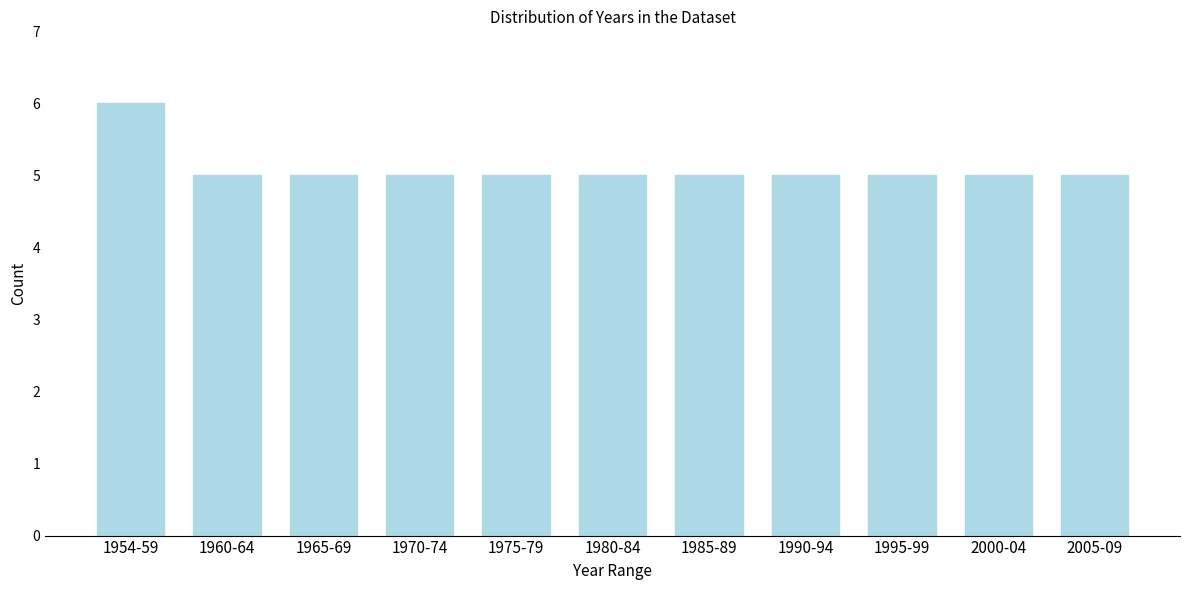

Reading left to right, what are all the values shown in this chart?

1954-59=6	1960-64=5	1965-69=5	1970-74=5	1975-79=5	1980-84=5	1985-89=5	1990-94=5	1995-99=5	2000-04=5	2005-09=5